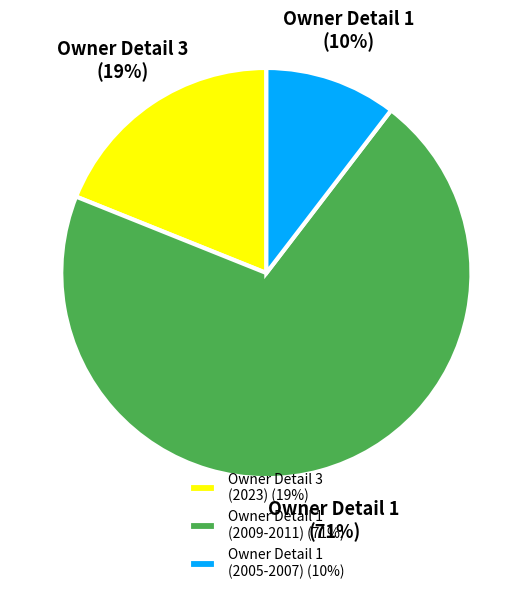

True or false: Owner Detail 1 (2009-2011) (71%) accounts for 59% of the total.

False